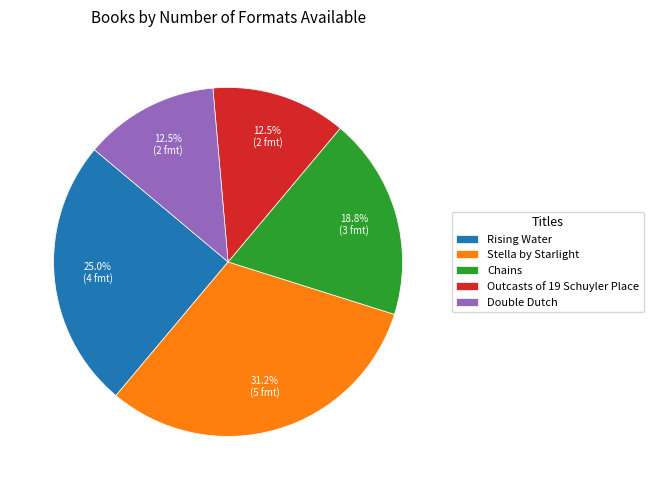

What is the largest slice in the pie chart?

Stella by Starlight